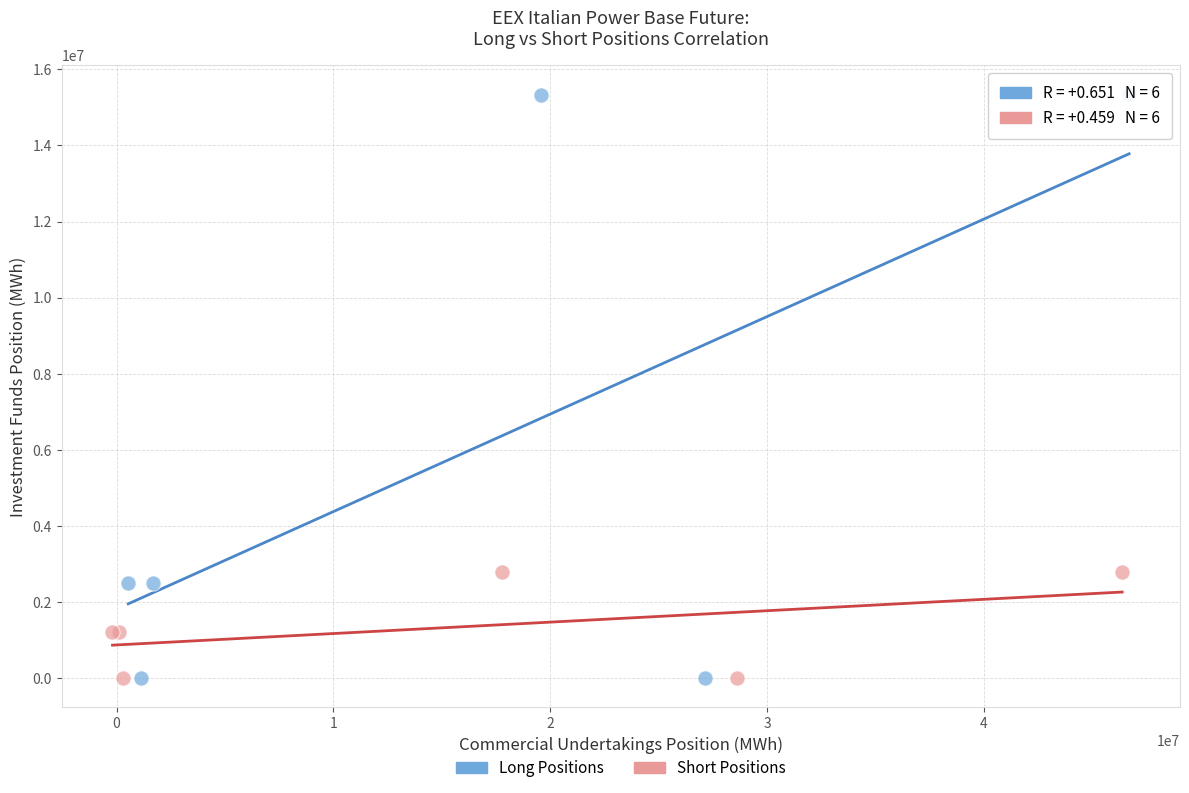

Which series has the widest spread of Y values?

Long Positions